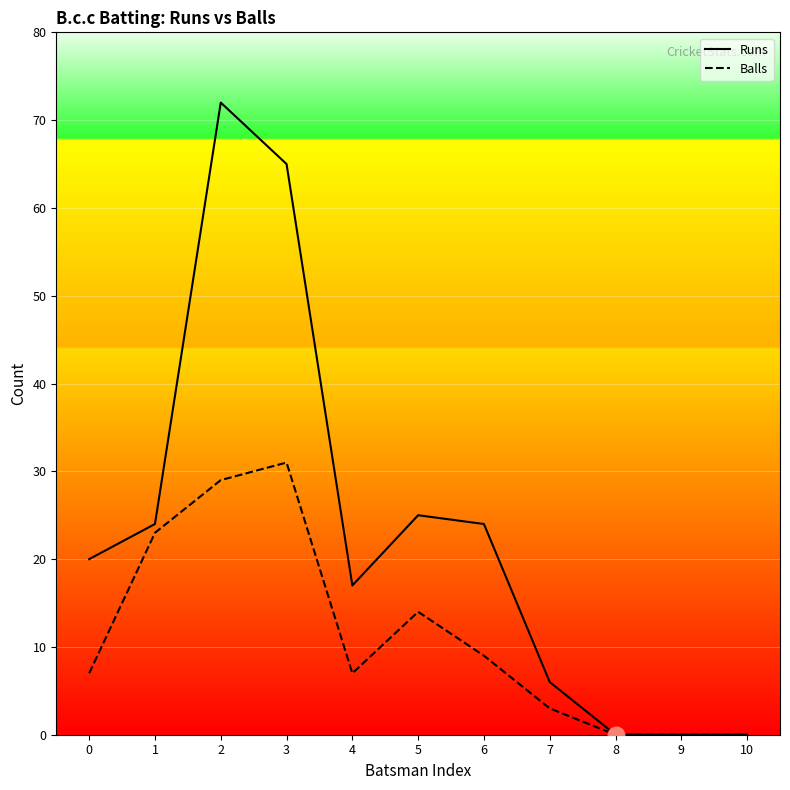

At which label does Runs first exceed 20?

1